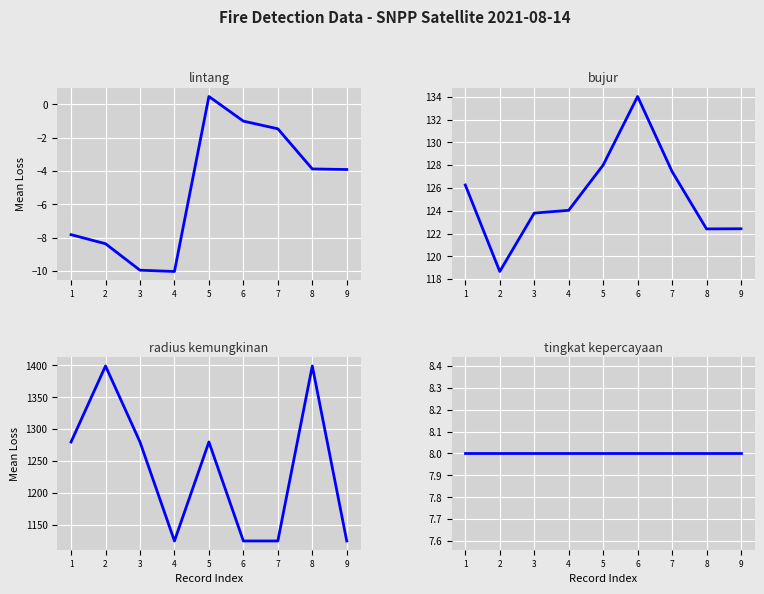

At which category does bujur reach its first local valley?

2